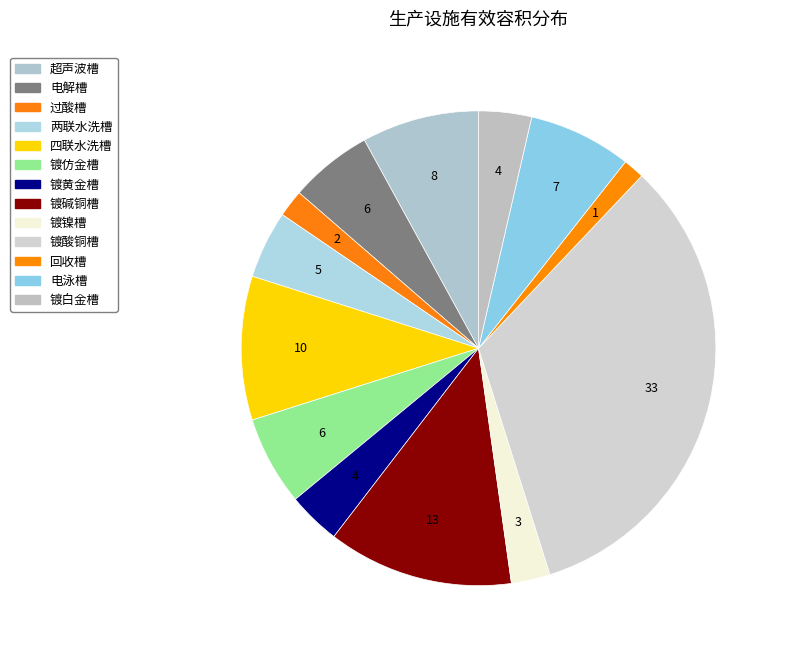

Which slice is the largest?

镀酸铜槽